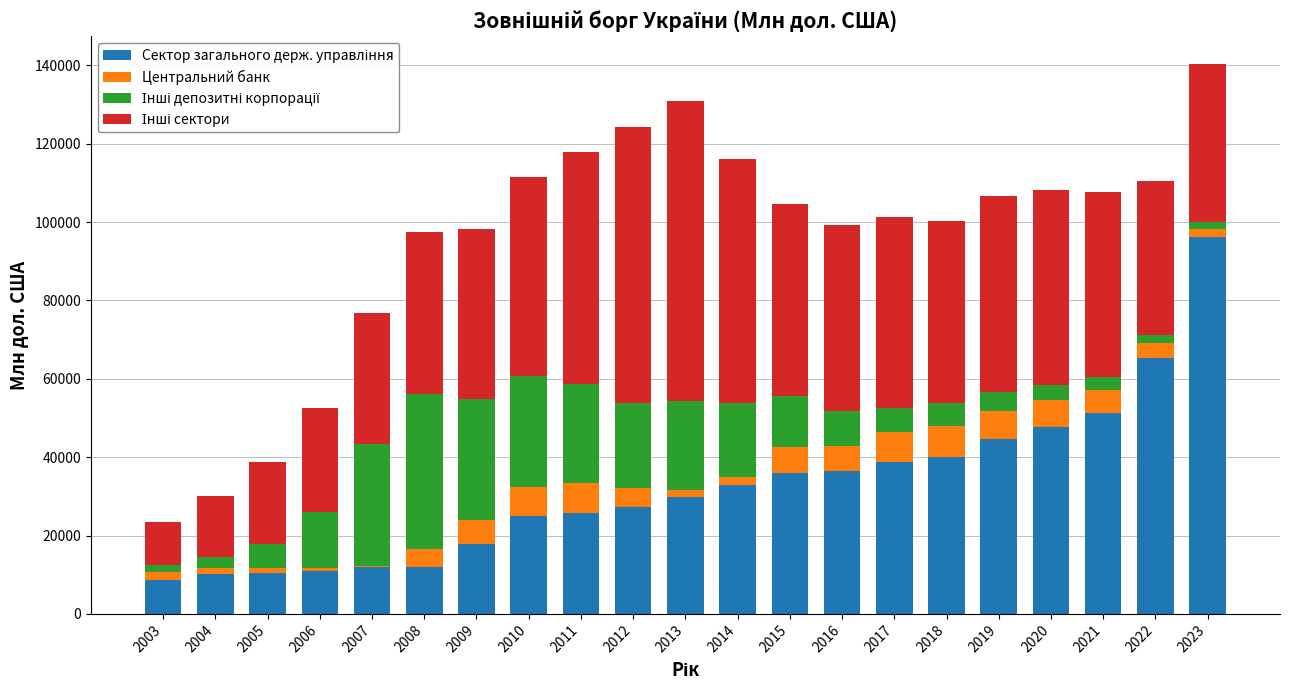

How many data points does each series have?

21